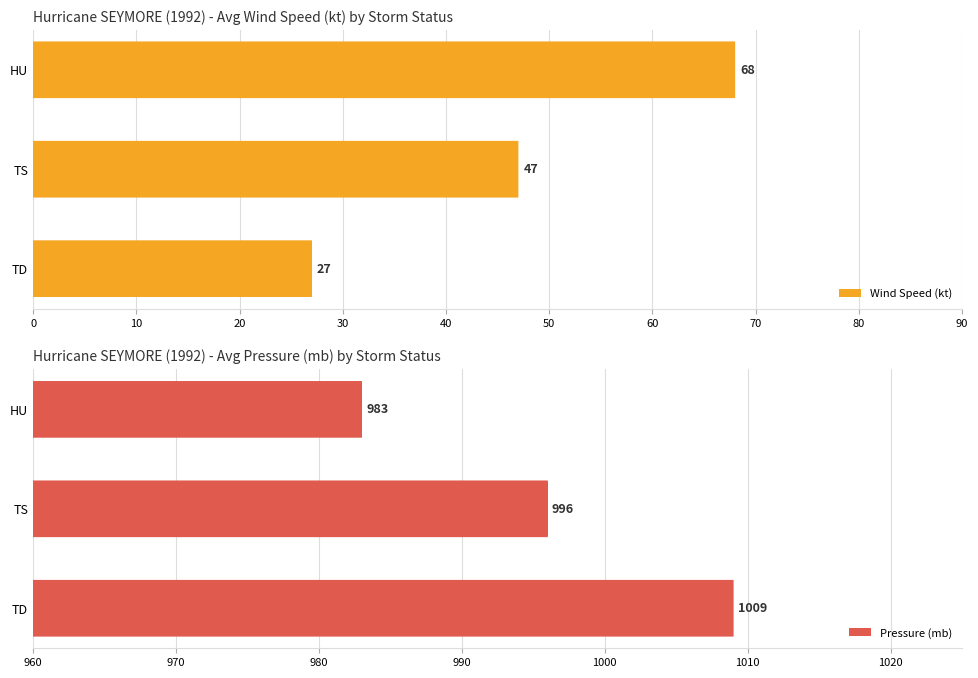

How many Wind Speed (kt) values are between 27 and 68?

3